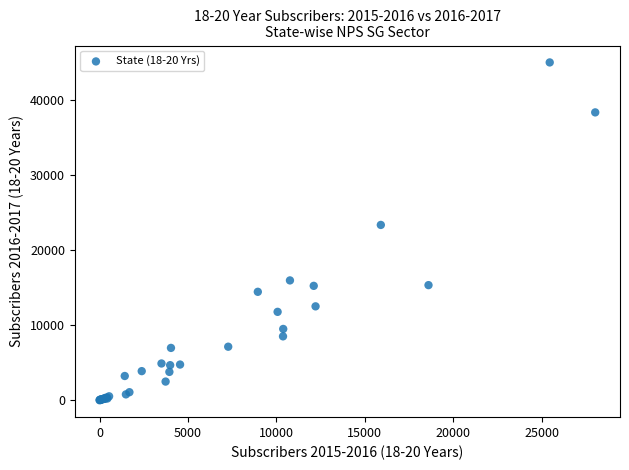

What Y value in the scatter plot is closest to 22513?

23368